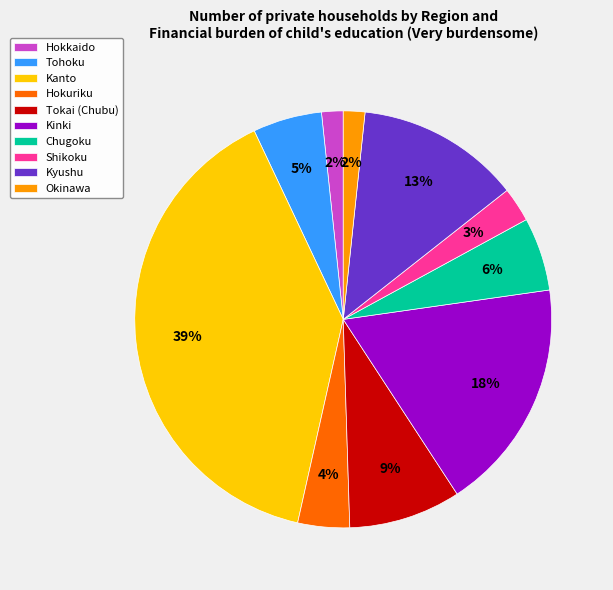

Which category has the biggest portion of the pie?

Kanto